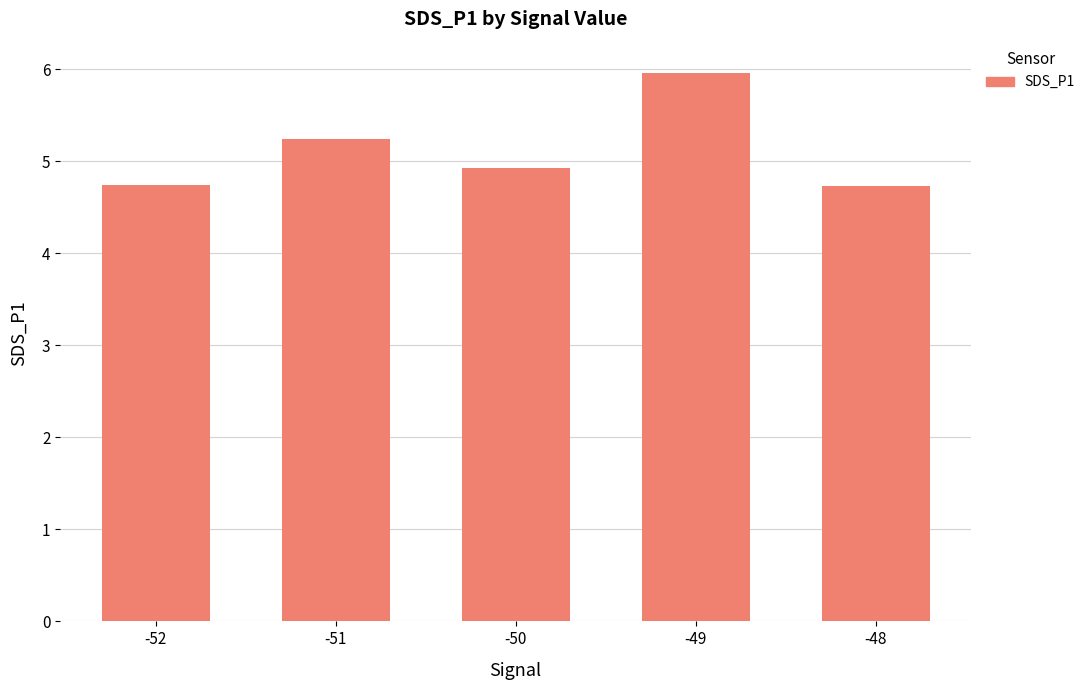

Is it true that the value at -49 is 6.0?

True